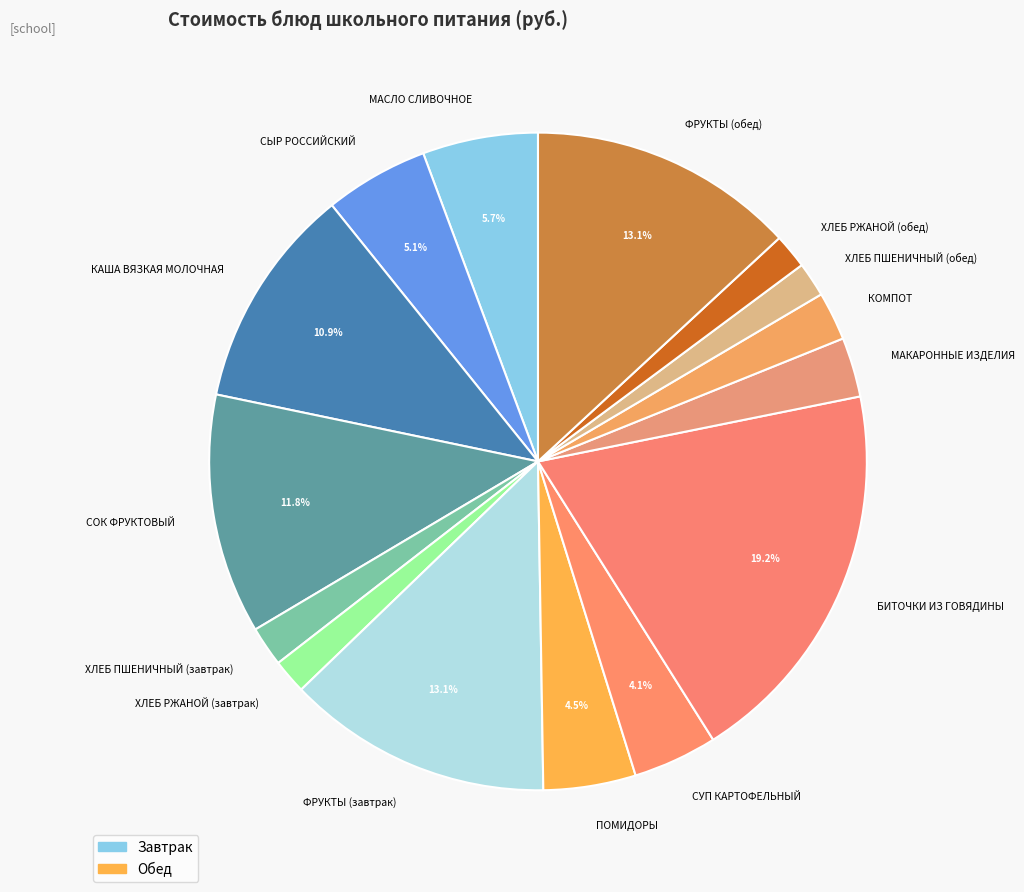

Which slice is the largest?

БИТОЧКИ ИЗ ГОВЯДИНЫ